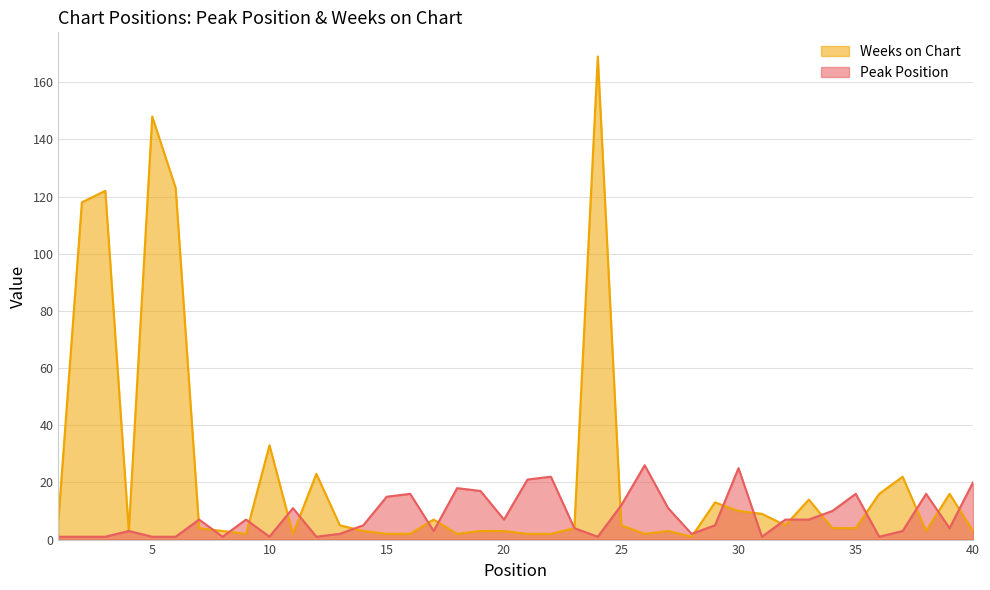

What are all the series names shown in the legend?

Weeks on Chart, Peak Position